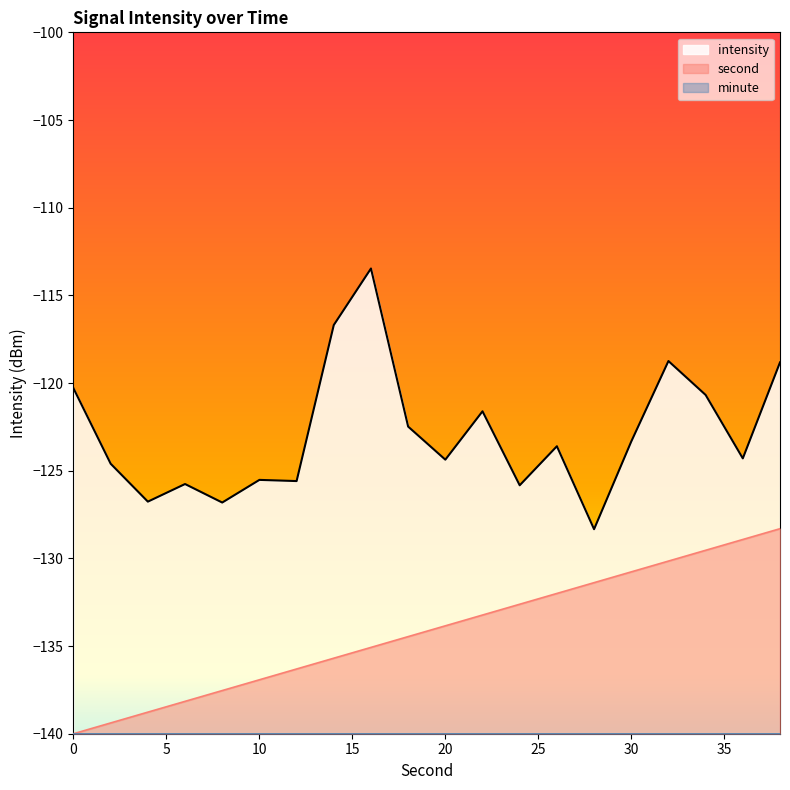

The intensity series shows -123.6 at 26. True or false?

True